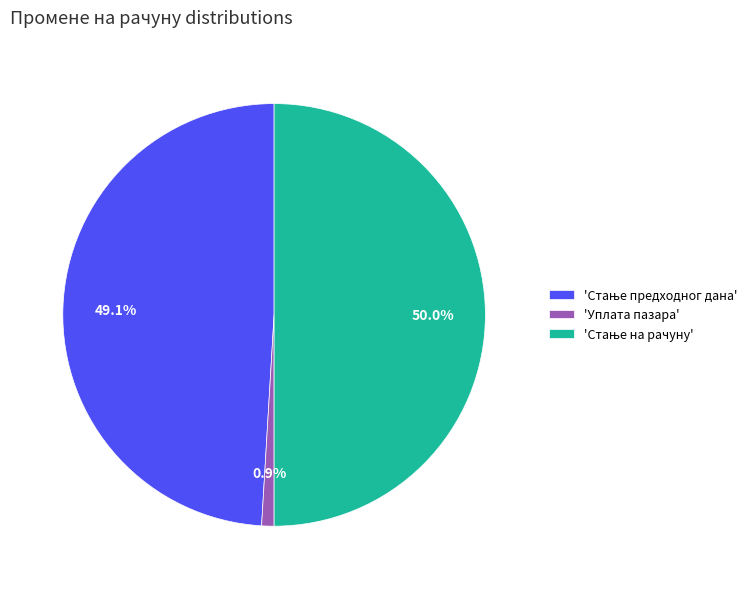

What portion of the pie excludes 'Уплата пазара'?

99.1%